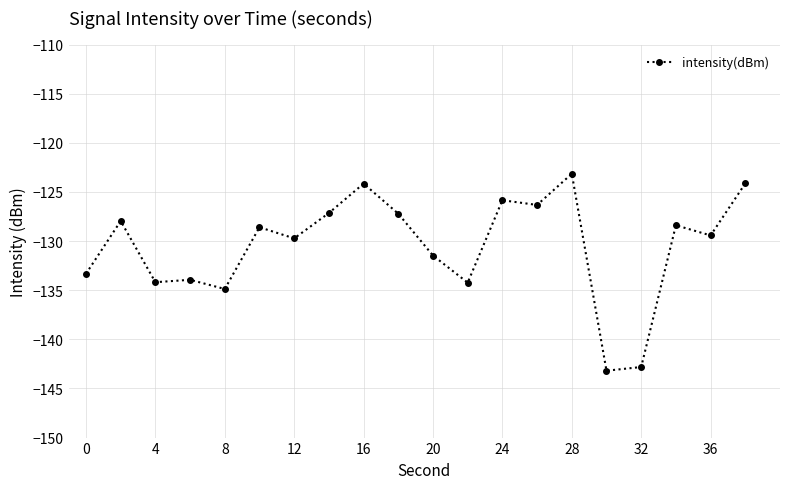

True or false: the data has more than 0 interior local peaks.

True